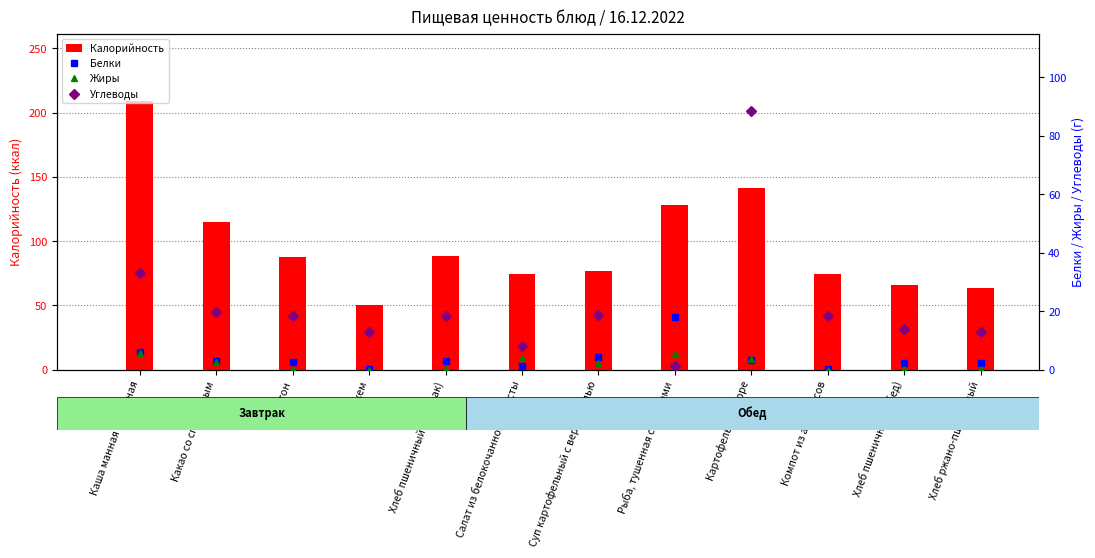

Which series changed the most between Каша манная молочная and Хлеб ржано-пшеничный?

Калорийность